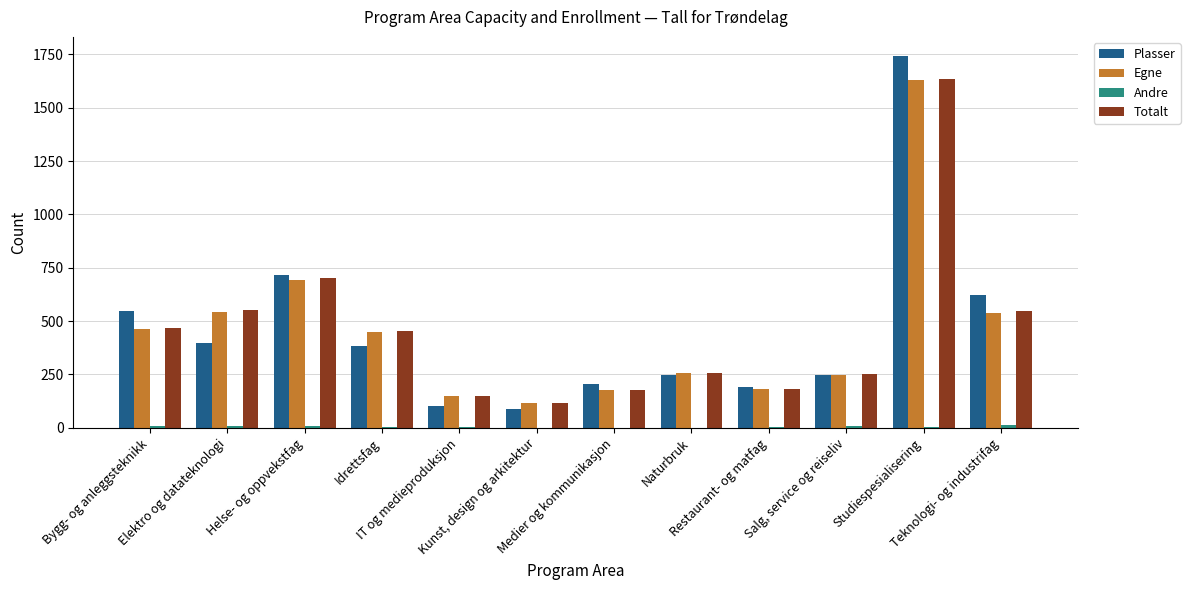

What is the total value across all series at Naturbruk?

764